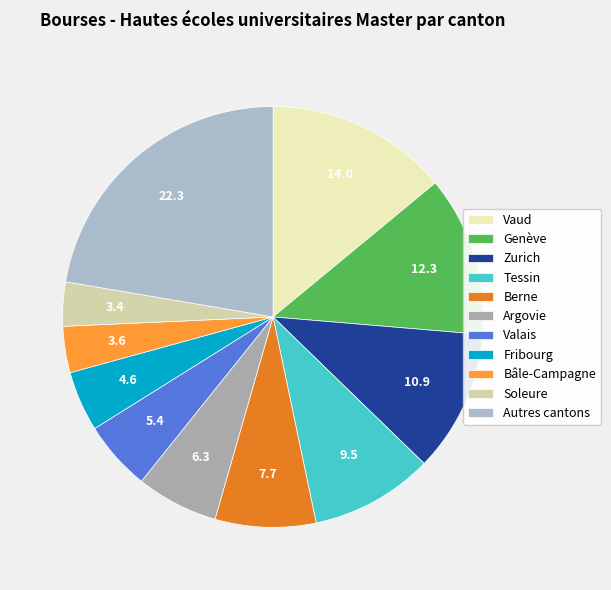

How many slices are in this pie chart?

11